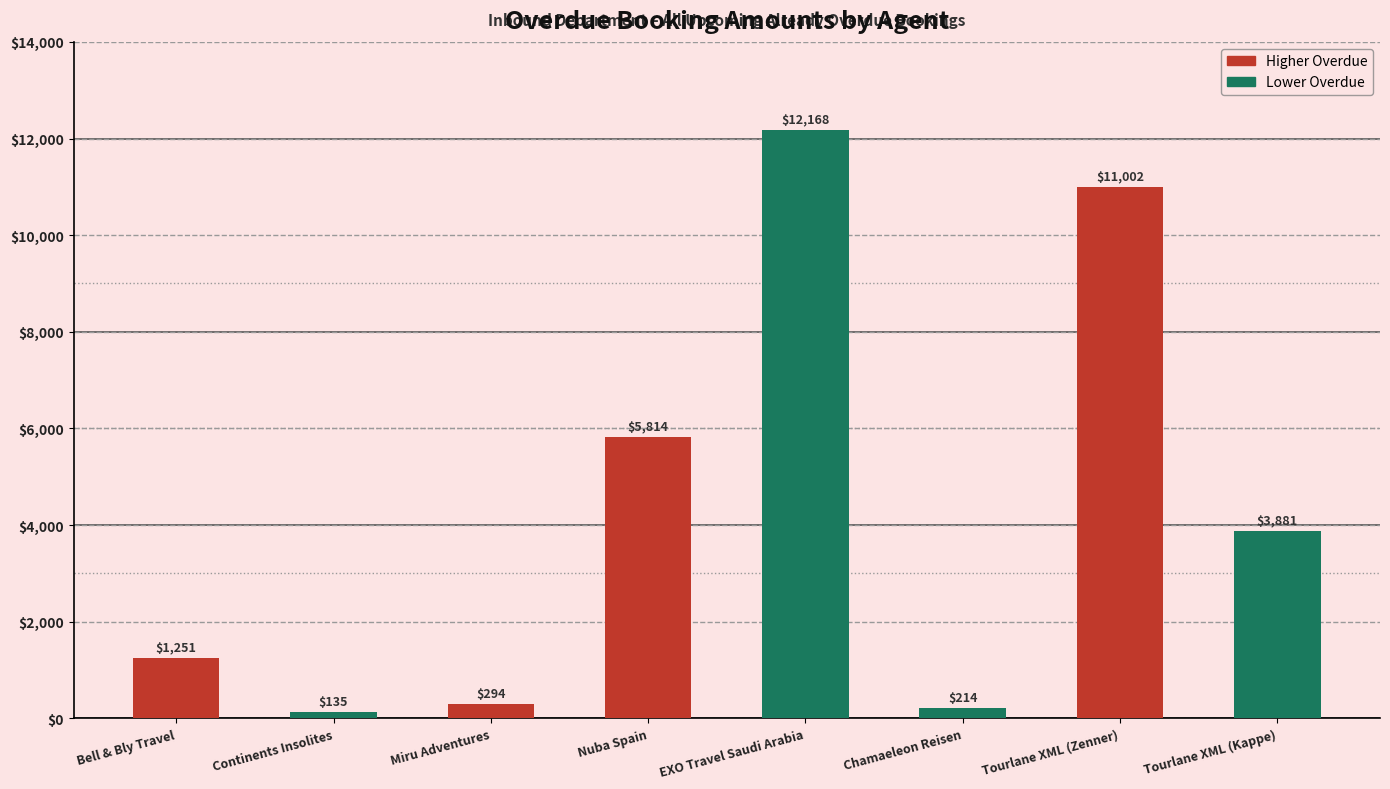

Which category has the lowest value across all series?

Continents Insolites